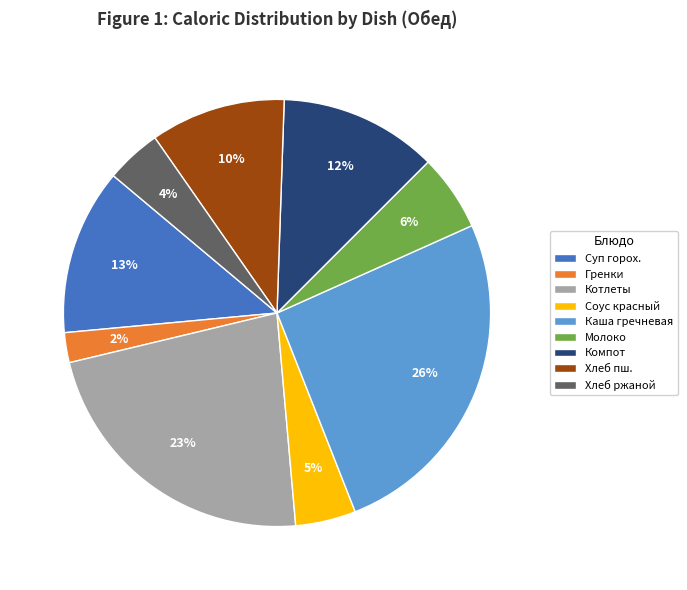

To the nearest percent, what is the difference between the Хлеб пш. and Гренки slice percentages?

8%